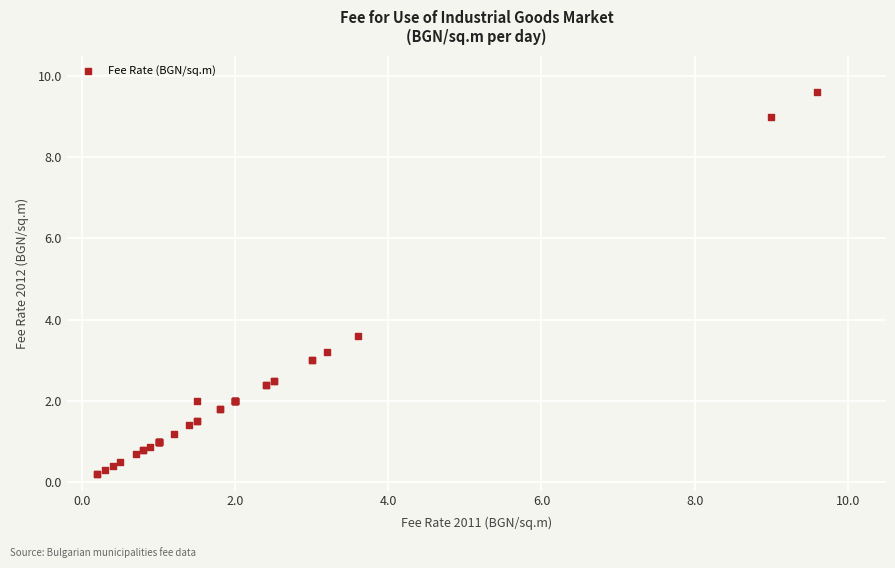

What Y value in the scatter plot is closest to 4?

3.6